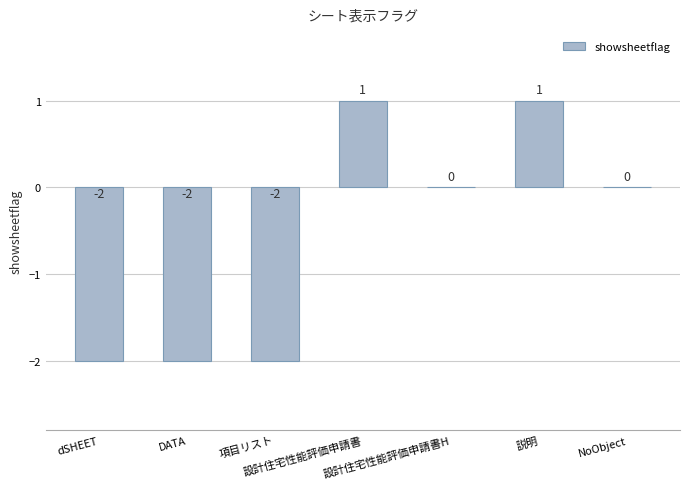

What is the change in value from dSHEET to 設計住宅性能評価申請書?

+3